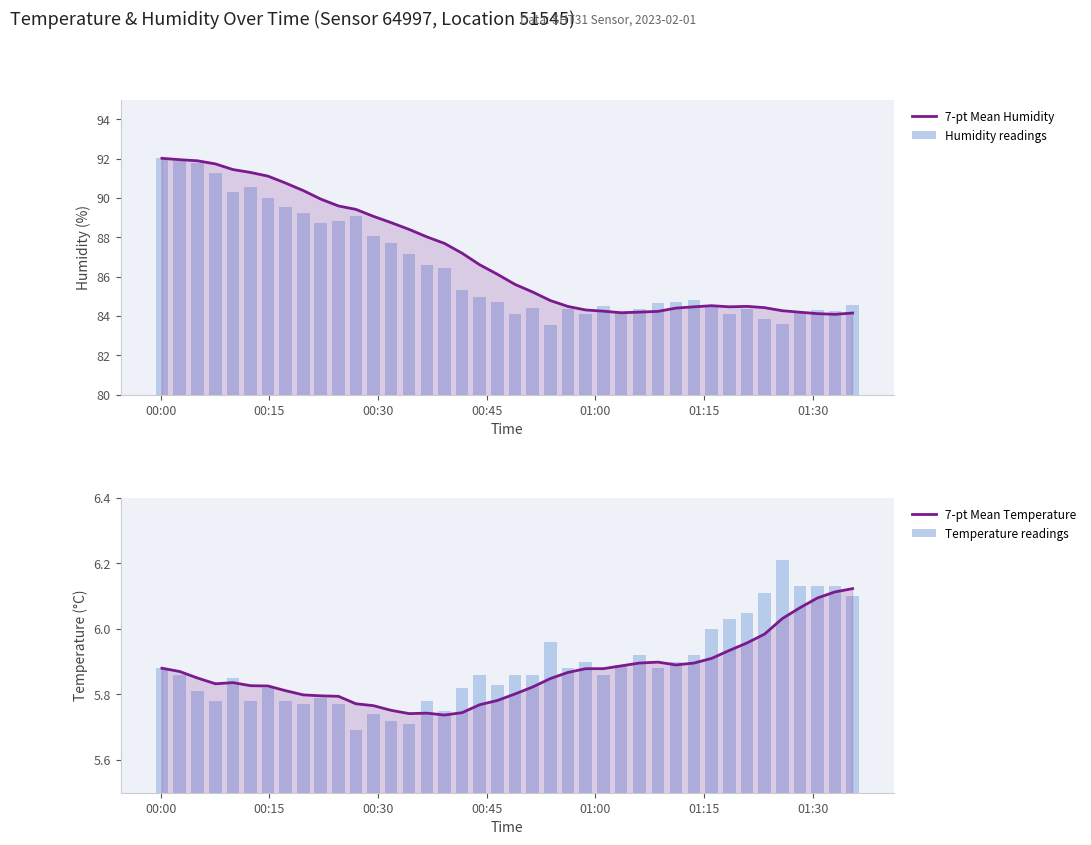

Reading left to right, list all the values displayed in this chart.

7-pt Mean Humidity: 92.0	91.9	91.9	91.7	91.4	91.3	91.1	90.8	90.4	89.9	89.6	89.4	89.1	88.7	88.4	88.0	87.7	87.2	86.6	86.1	85.6	85.2	84.8	84.5	84.3	84.2	84.2	84.2	84.2	84.4	84.5	84.5	84.5	84.5	84.4	84.3	84.2	84.1	84.1	84.1
Humidity readings: 92.0	91.9	91.8	91.3	90.3	90.6	90.0	89.6	89.2	88.7	88.8	89.1	88.1	87.7	87.2	86.6	86.4	85.3	84.9	84.7	84.1	84.4	83.5	84.3	84.1	84.5	84.2	84.3	84.7	84.7	84.8	84.5	84.1	84.3	83.9	83.6	84.2	84.3	84.2	84.6
7-pt Mean Temperature: 5.9	5.9	5.9	5.8	5.8	5.8	5.8	5.8	5.8	5.8	5.8	5.8	5.8	5.8	5.7	5.7	5.7	5.7	5.8	5.8	5.8	5.8	5.8	5.9	5.9	5.9	5.9	5.9	5.9	5.9	5.9	5.9	5.9	6.0	6.0	6.0	6.1	6.1	6.1	6.1
Temperature readings: 5.9	5.9	5.8	5.8	5.8	5.8	5.8	5.8	5.8	5.8	5.8	5.7	5.7	5.7	5.7	5.8	5.8	5.8	5.9	5.8	5.9	5.9	6.0	5.9	5.9	5.9	5.9	5.9	5.9	5.9	5.9	6.0	6.0	6.0	6.1	6.2	6.1	6.1	6.1	6.1